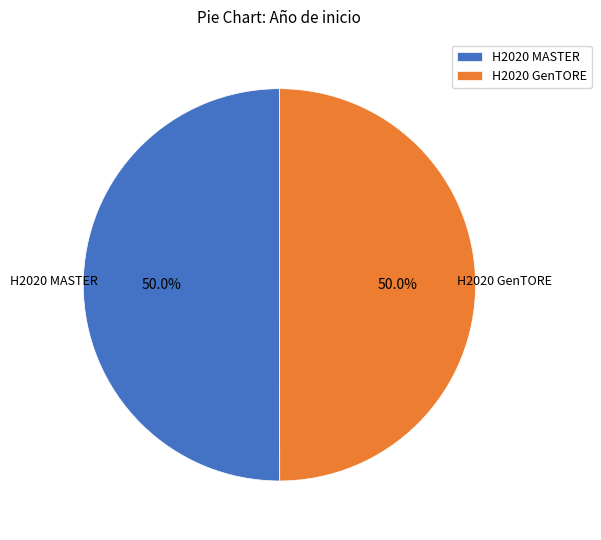

Combined, do H2020 GenTORE and H2020 MASTER account for over 50%?

Yes